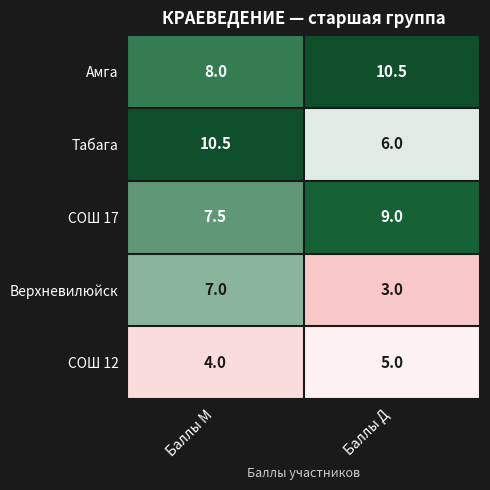

How many data points does each series have?

2